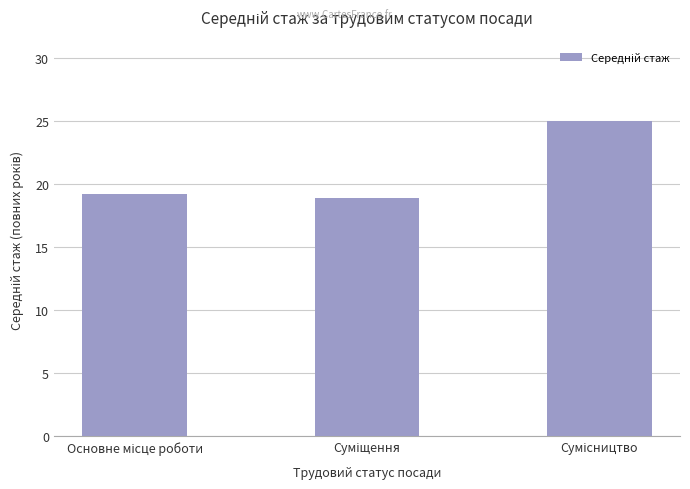

Reading right to left, transcribe all the data shown in this chart.

25.0	18.9	19.2